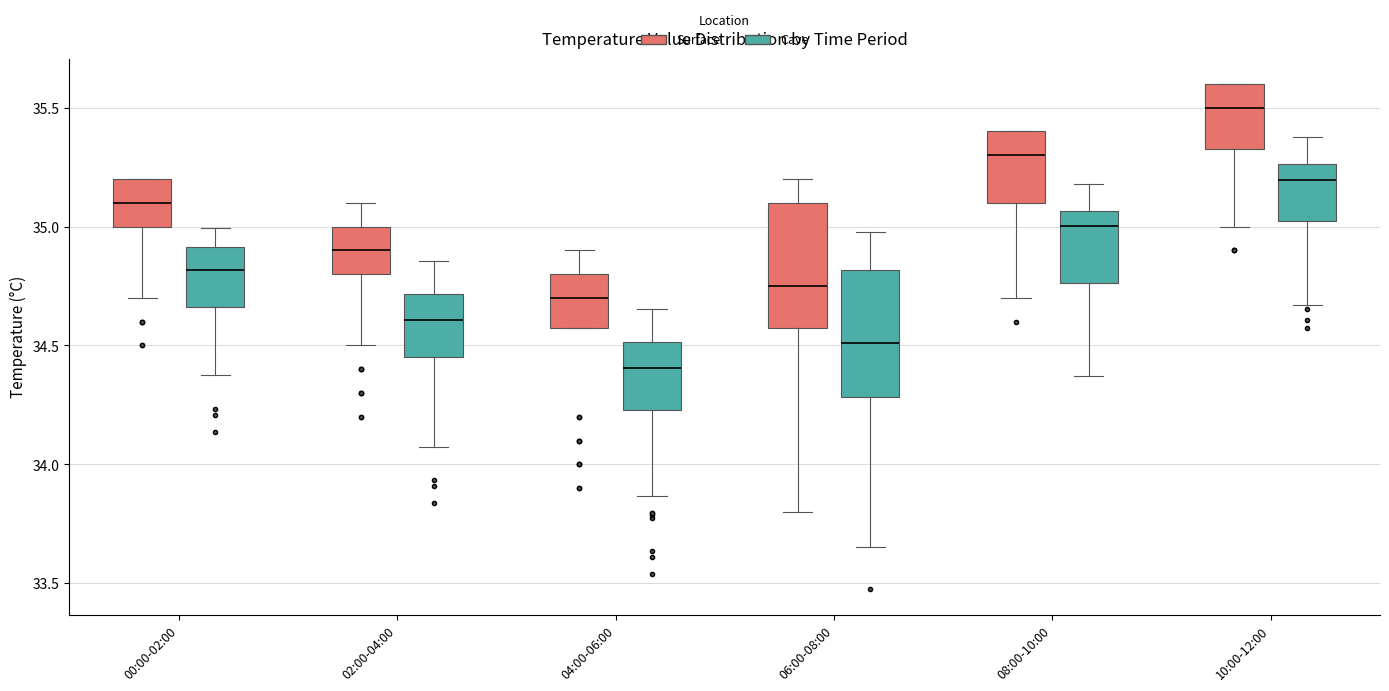

Reading left to right, transcribe this box plot: for each box, give where its median line is, the range the box spans, and where its two whiskers end, as read against the y-axis. The values are not printed on the chart, so give them approximately, as read against the axis.

00:00-02:00 (Surface): median 35.10, box 35.00 to 35.20, whiskers 34.70 to 35.20
00:00-02:00 (Cave): median 34.80, box 34.65 to 34.90, whiskers 34.35 to 35.00
02:00-04:00 (Surface): median 34.90, box 34.80 to 35.00, whiskers 34.50 to 35.10
02:00-04:00 (Cave): median 34.60, box 34.45 to 34.70, whiskers 34.05 to 34.85
04:00-06:00 (Surface): median 34.70, box 34.60 to 34.80, whiskers 34.60 to 34.90
04:00-06:00 (Cave): median 34.40, box 34.25 to 34.50, whiskers 33.85 to 34.65
06:00-08:00 (Surface): median 34.75, box 34.60 to 35.10, whiskers 33.80 to 35.20
06:00-08:00 (Cave): median 34.50, box 34.30 to 34.80, whiskers 33.65 to 35.00
08:00-10:00 (Surface): median 35.30, box 35.10 to 35.40, whiskers 34.70 to 35.40
08:00-10:00 (Cave): median 35.00, box 34.75 to 35.05, whiskers 34.35 to 35.20
10:00-12:00 (Surface): median 35.50, box 35.35 to 35.60, whiskers 35.00 to 35.60
10:00-12:00 (Cave): median 35.20, box 35.00 to 35.25, whiskers 34.65 to 35.40